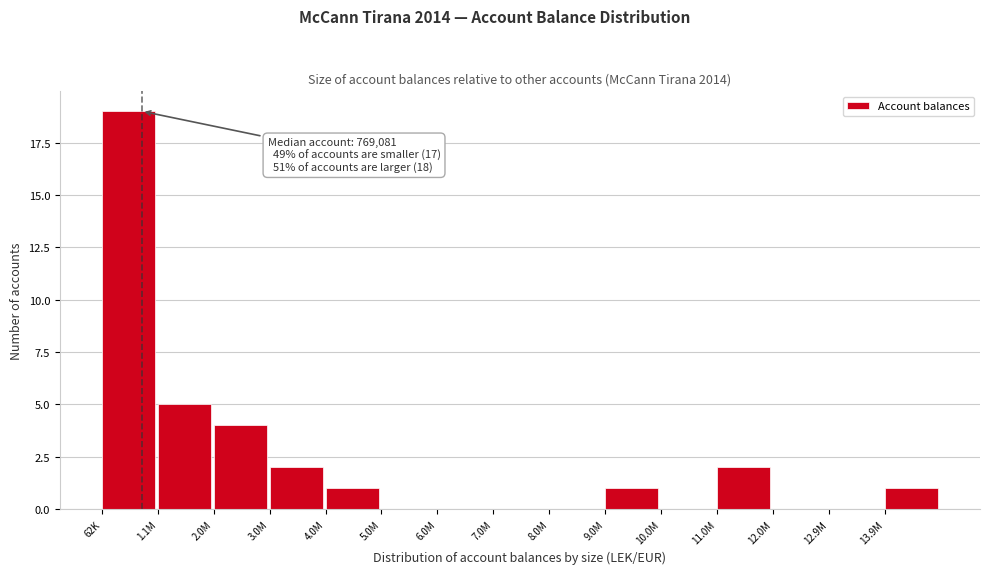

Reading right to left, what are all the values shown in this chart?

13.9M=1	12.9M=0	12.0M=0	11.0M=2	10.0M=0	9.0M=1	8.0M=0	7.0M=0	6.0M=0	5.0M=0	4.0M=1	3.0M=2	2.0M=4	1.1M=5	62K=19